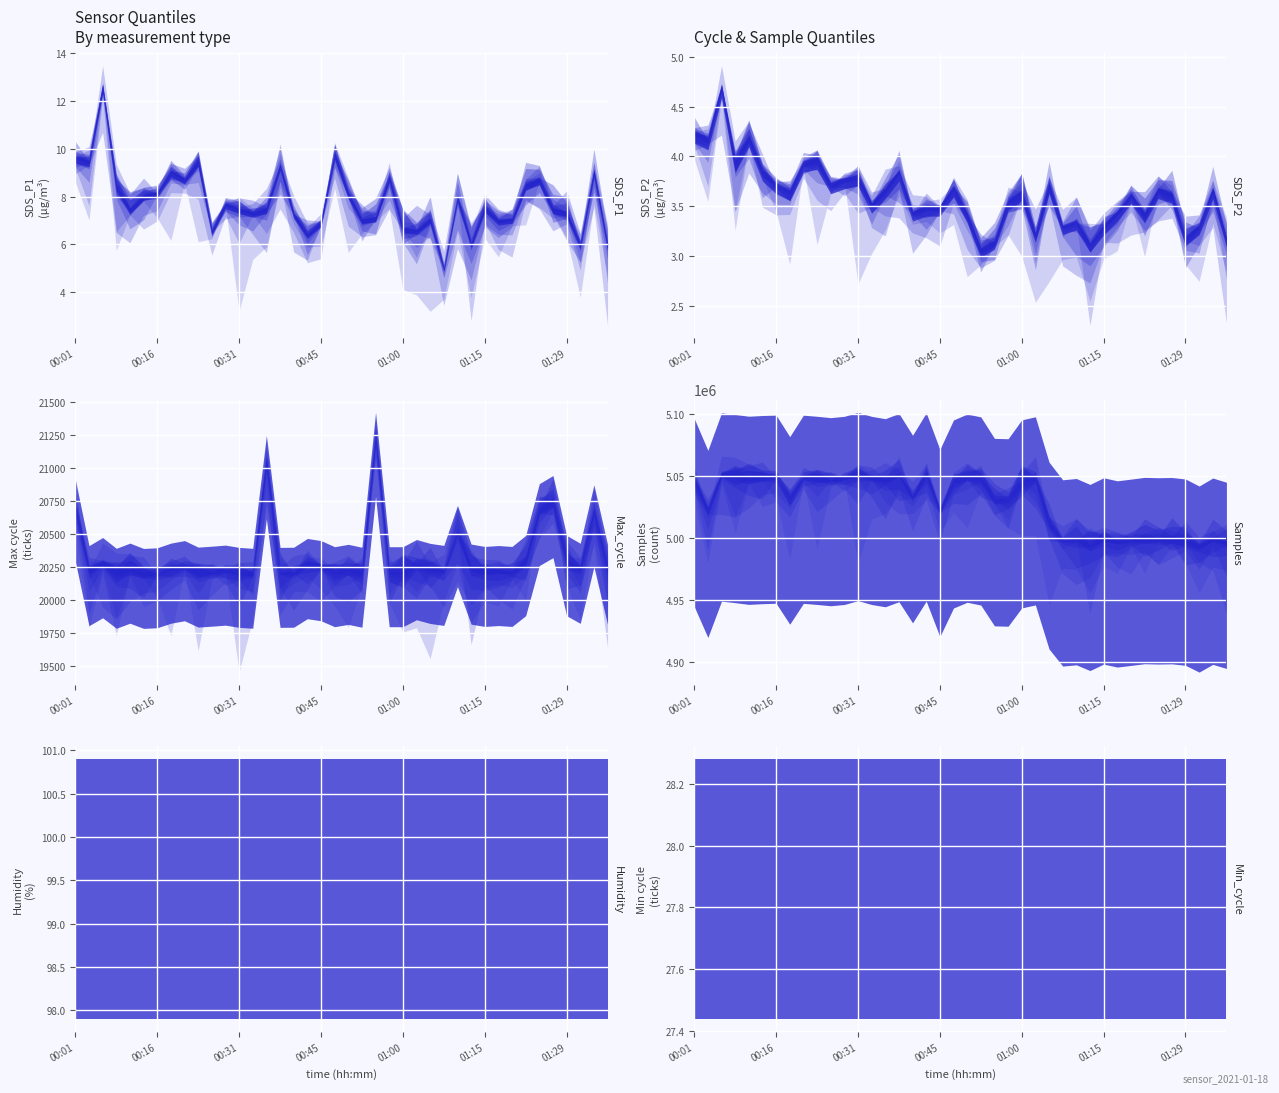

Where is the first local maximum for Max_cycle?

00:06